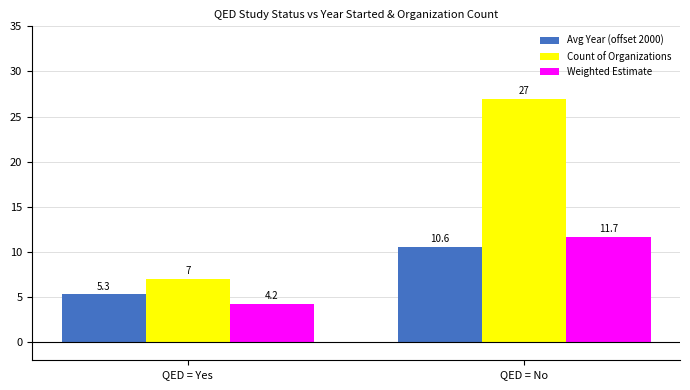

What is the total value across all series at QED = No?

49.3